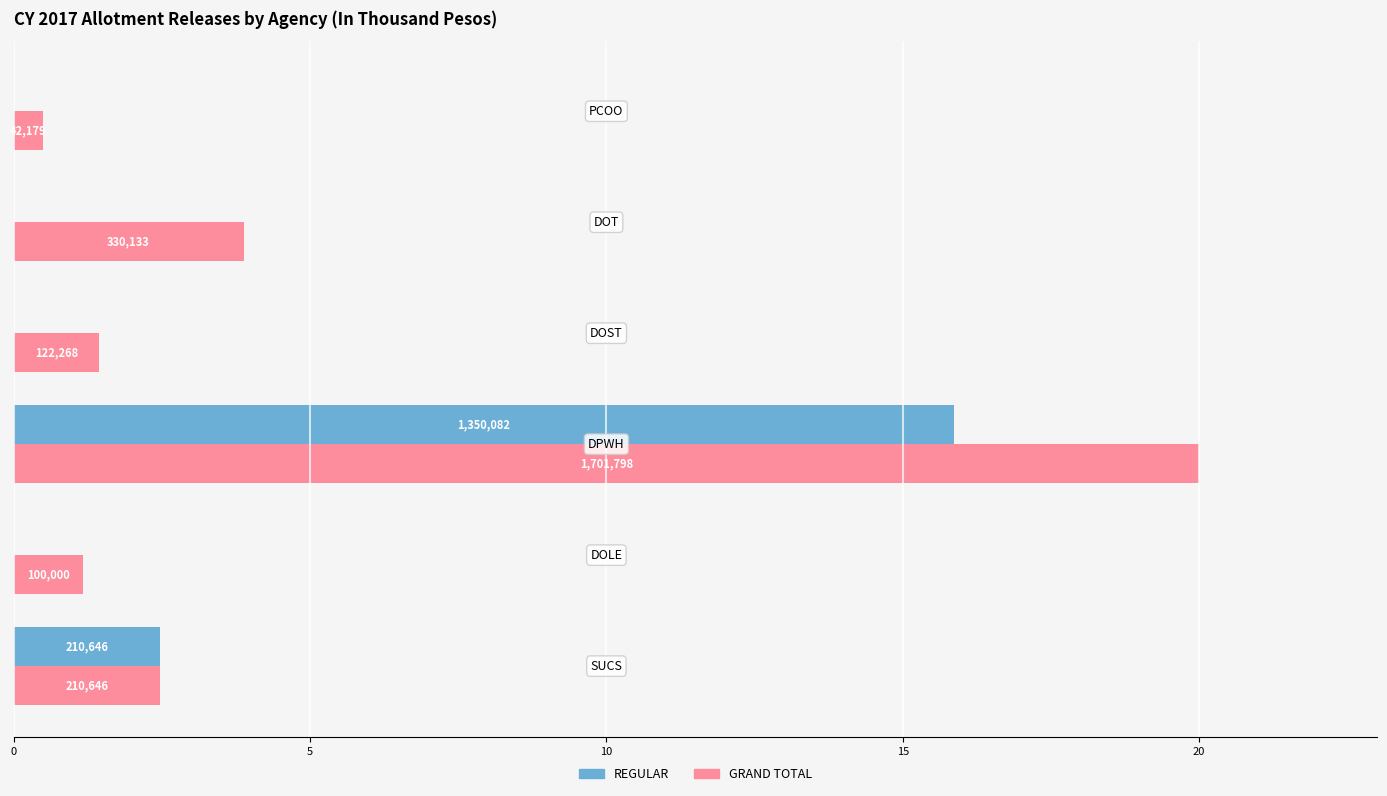

What are all the series names shown in the legend?

REGULAR, GRAND TOTAL